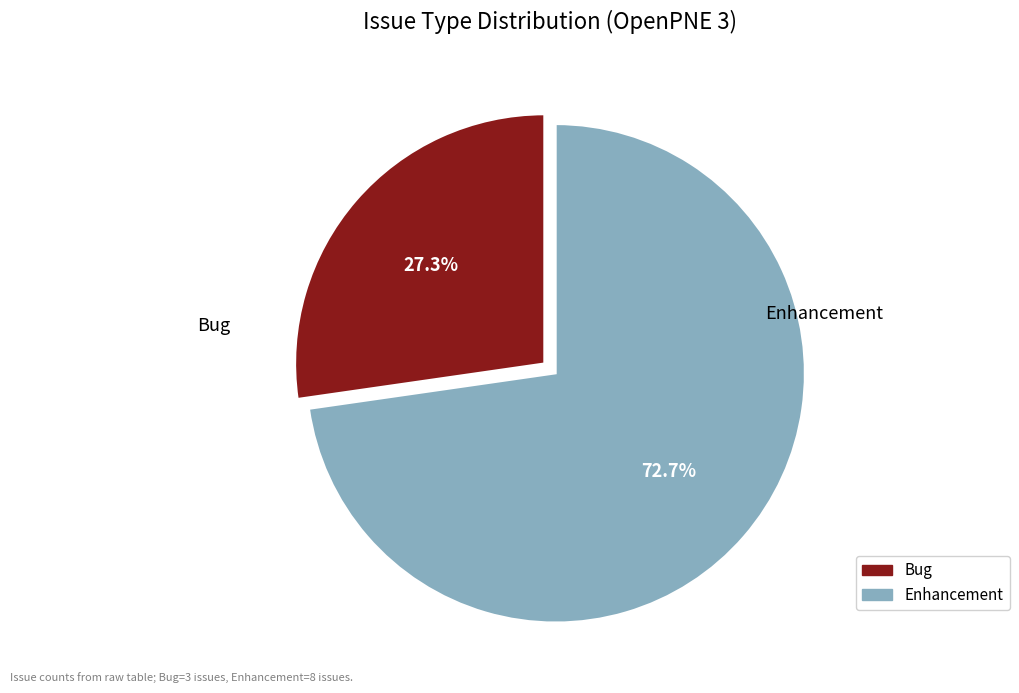

Is Bug the majority of the pie?

No